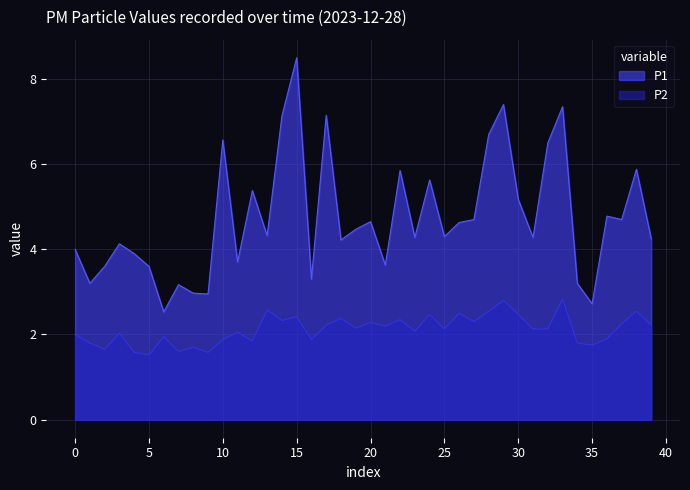

How many lines are shown in the chart?

2